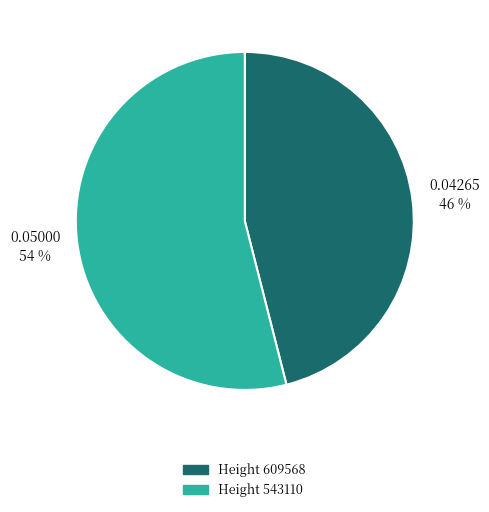

To the nearest percent, what is the difference between the largest and smallest slice percentages?

8%